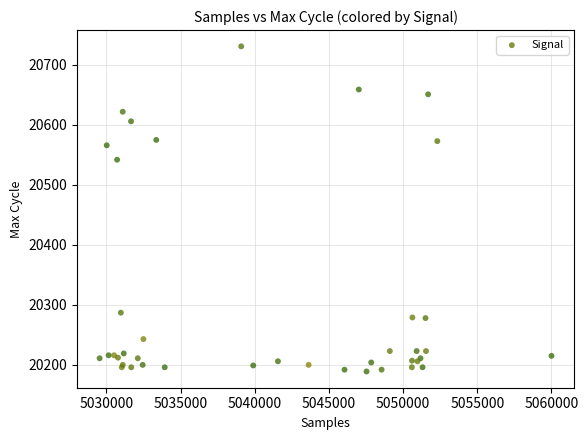

What Y value in the scatter plot is closest to 20460?

20542